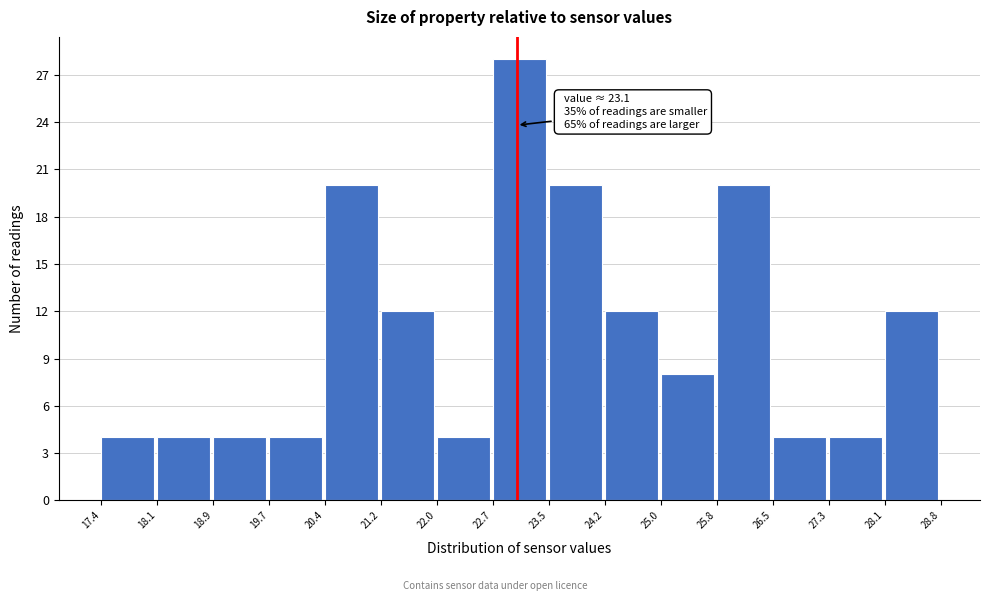

Over which range of the x-axis is the bar tallest?

22.7 to 23.5